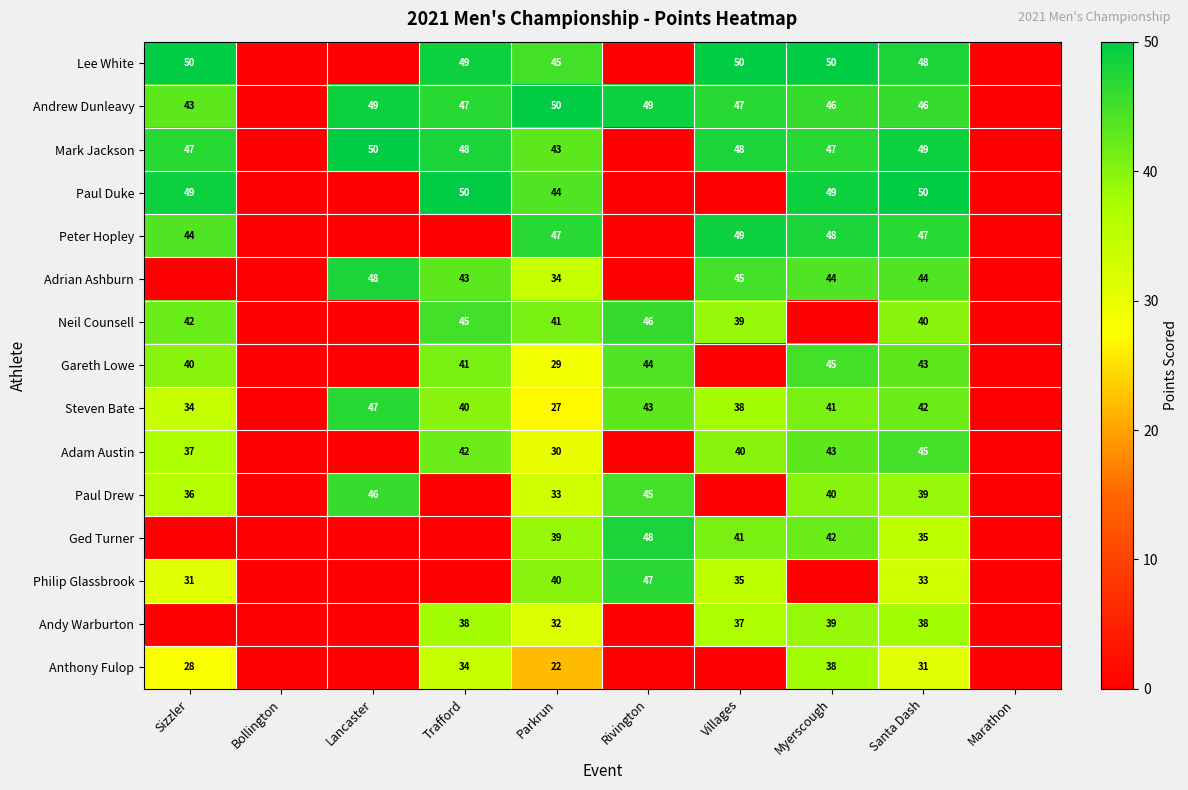

At which category is the sum across all series the highest?

Santa Dash